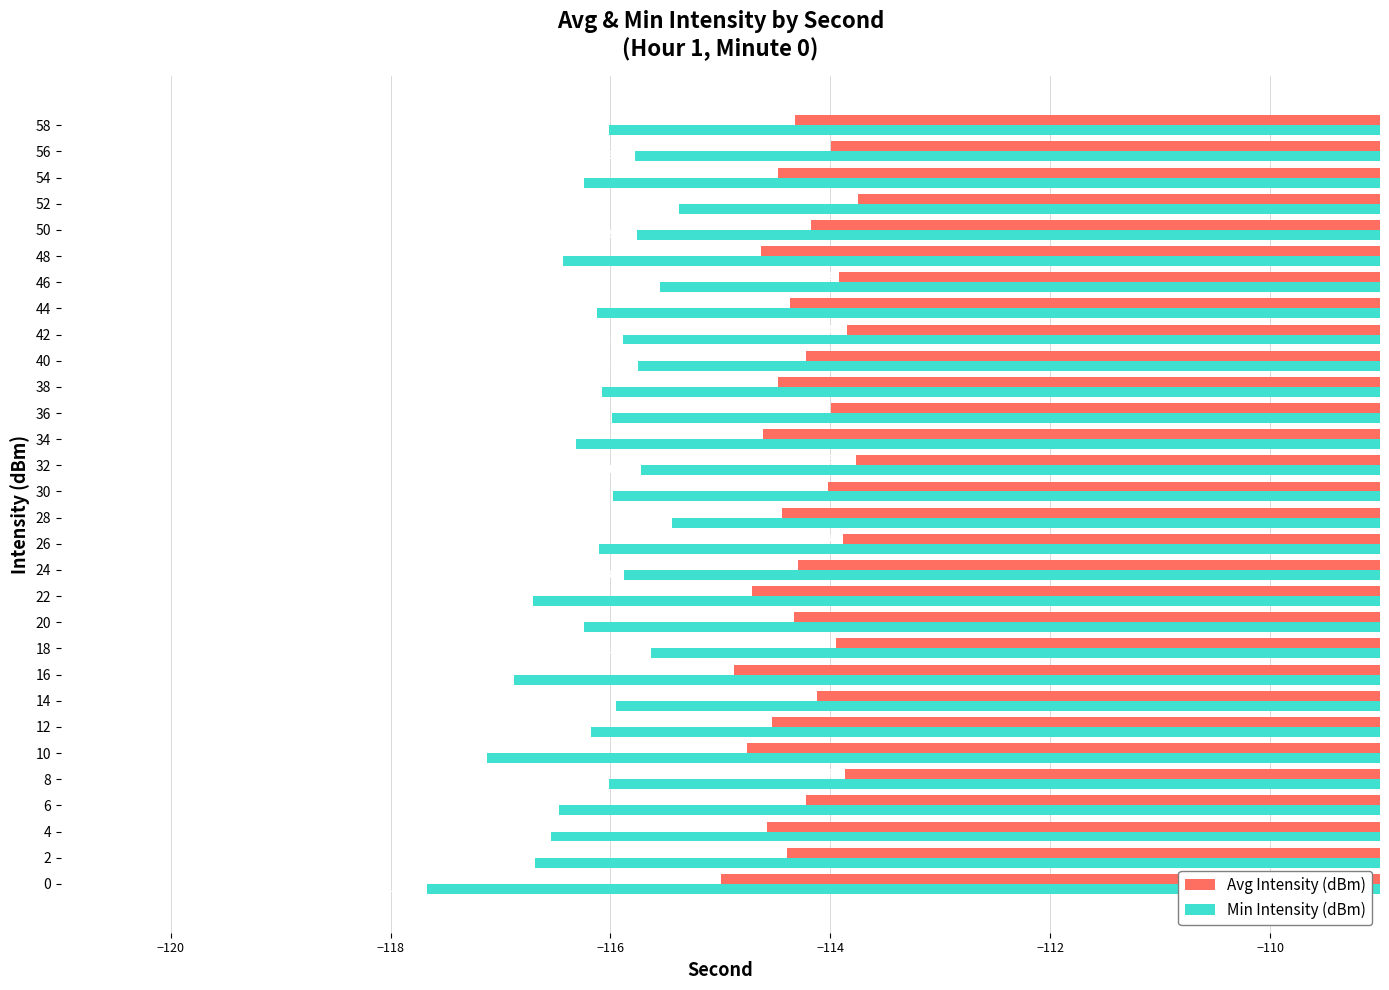

Which series has the widest spread of values?

Min Intensity (dBm)